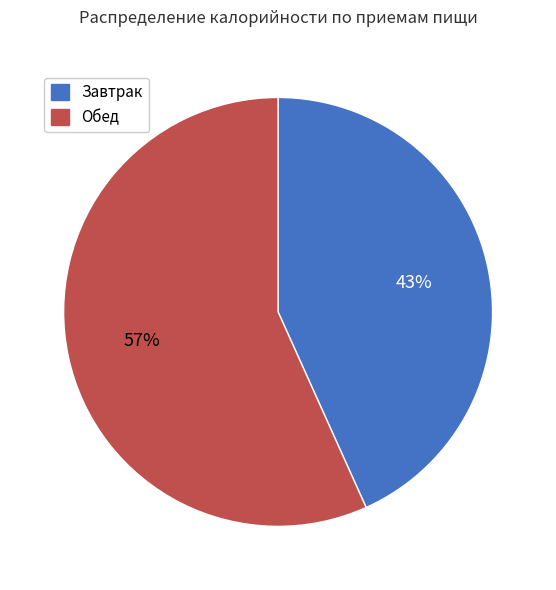

Which slice is the largest?

Обед